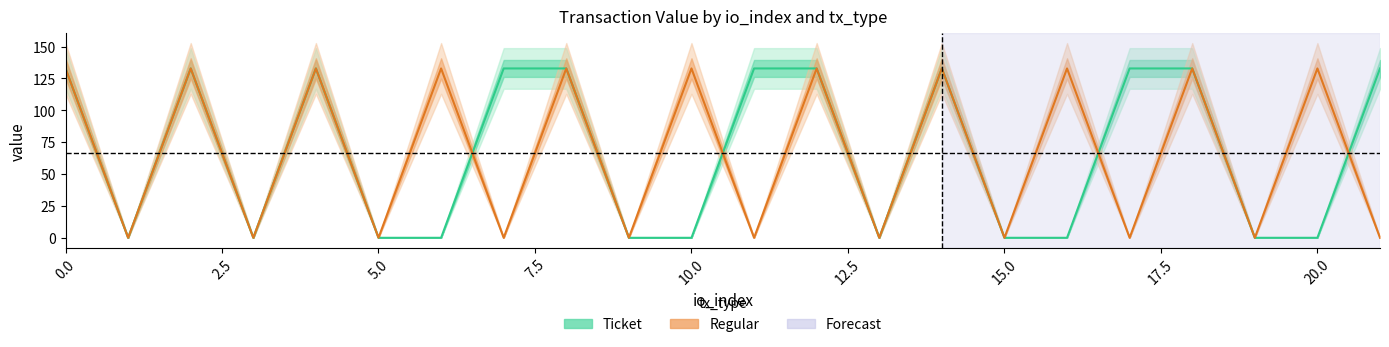

Which category has the lowest value across all series?

1